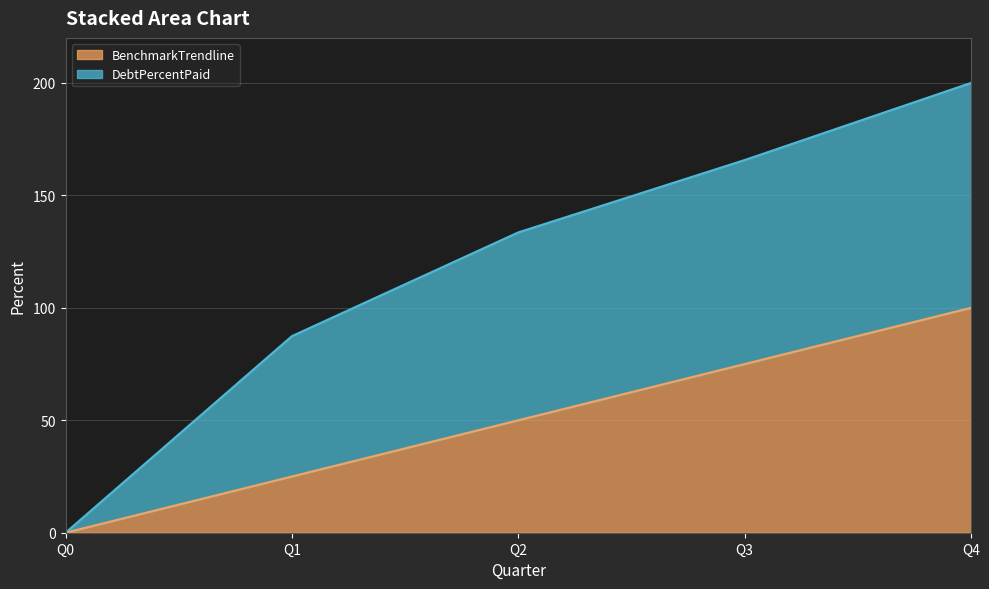

Is it true that BenchmarkTrendline equals -65.5 at Q0?

False